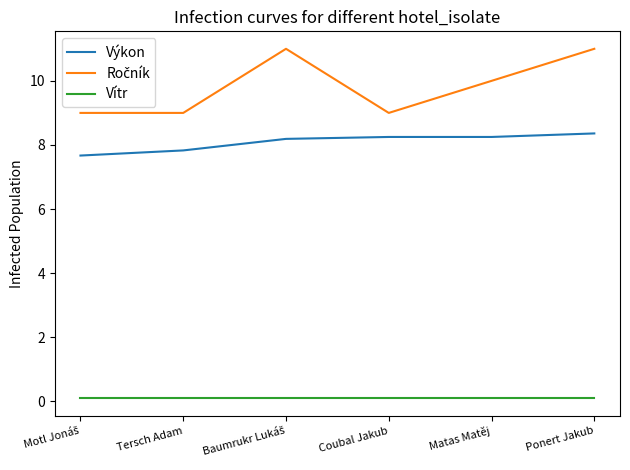

Is the value of Výkon at Tersch Adam greater than the value of Vítr at Ponert Jakub?

Yes